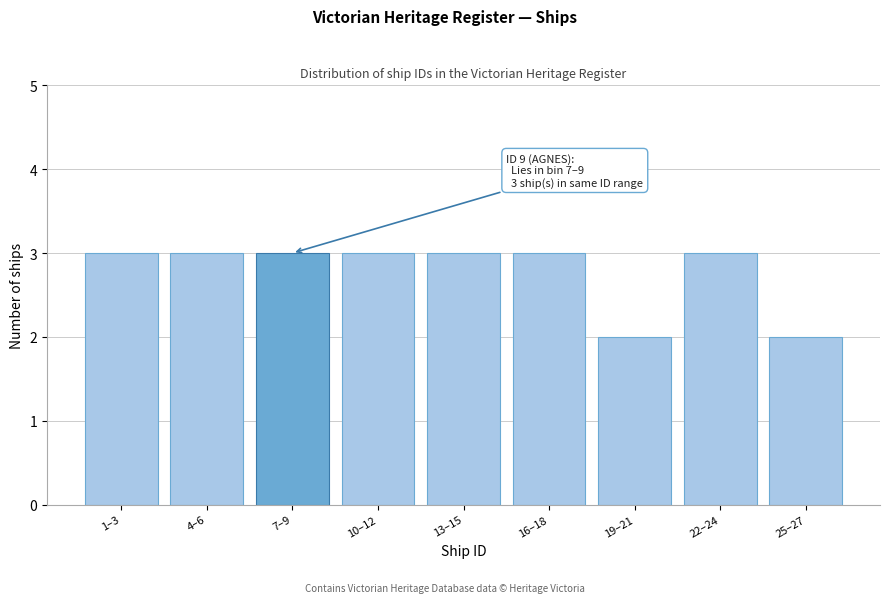

Reading left to right, extract all data points from this chart.

3	3	3	3	3	3	2	3	2